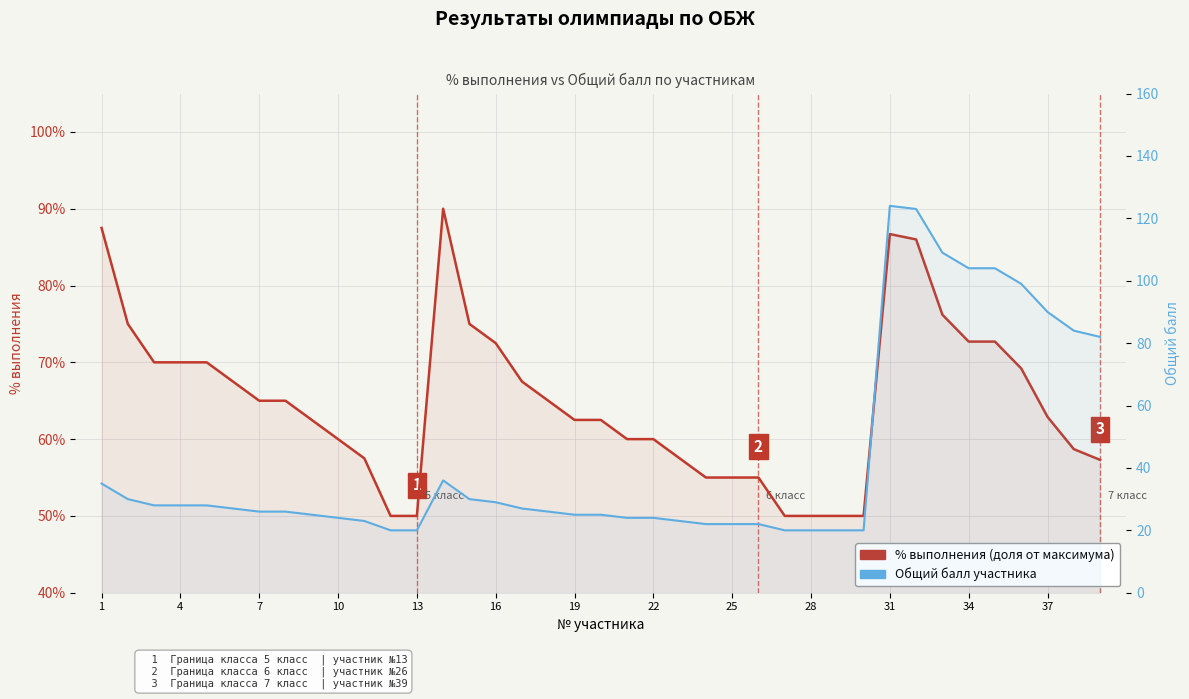

Which series has the widest spread of values?

Общий балл